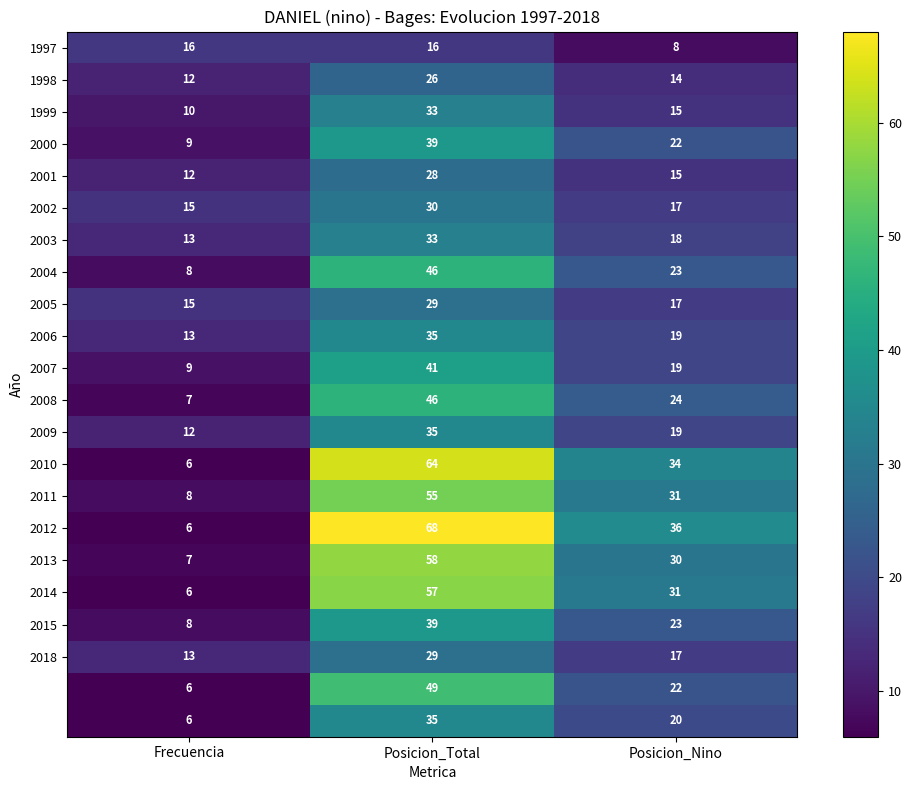

What is the difference between the highest and lowest values at Posicion_Nino?

28